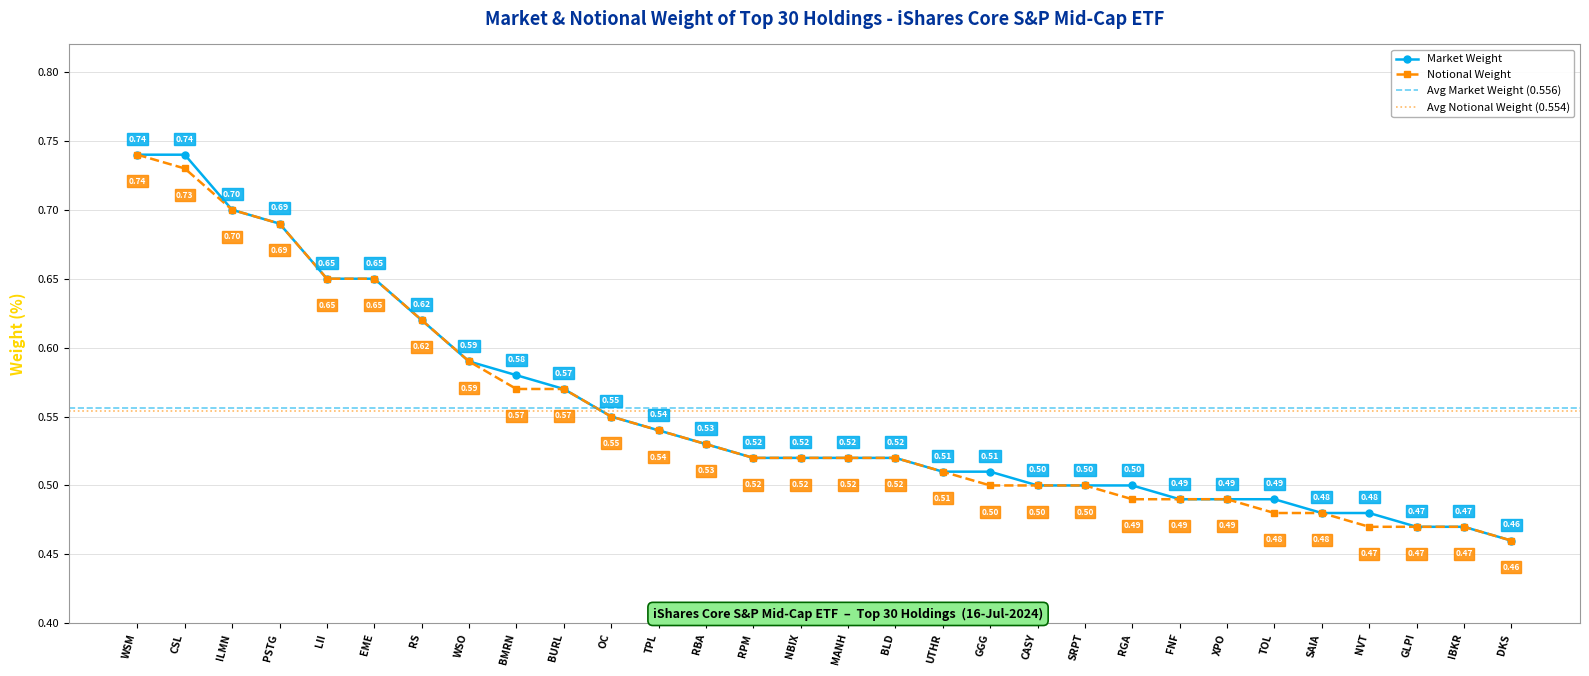

What is the highest value of the Notional Weight series?

0.7